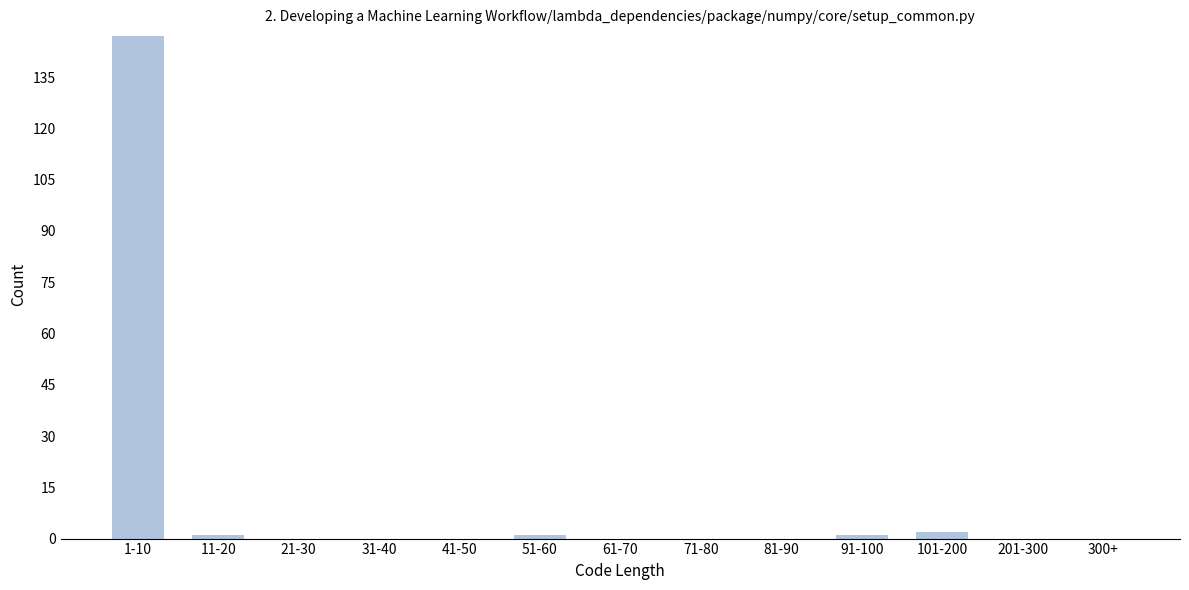

Reading left to right, extract all data points from this chart.

1-10=147	11-20=1	21-30=0	31-40=0	41-50=0	51-60=1	61-70=0	71-80=0	81-90=0	91-100=1	101-200=2	201-300=0	300+=0